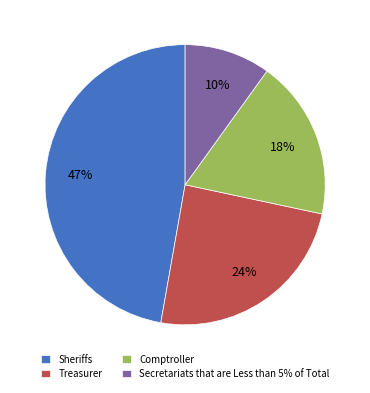

To the nearest percent, what is the average slice percentage?

25%